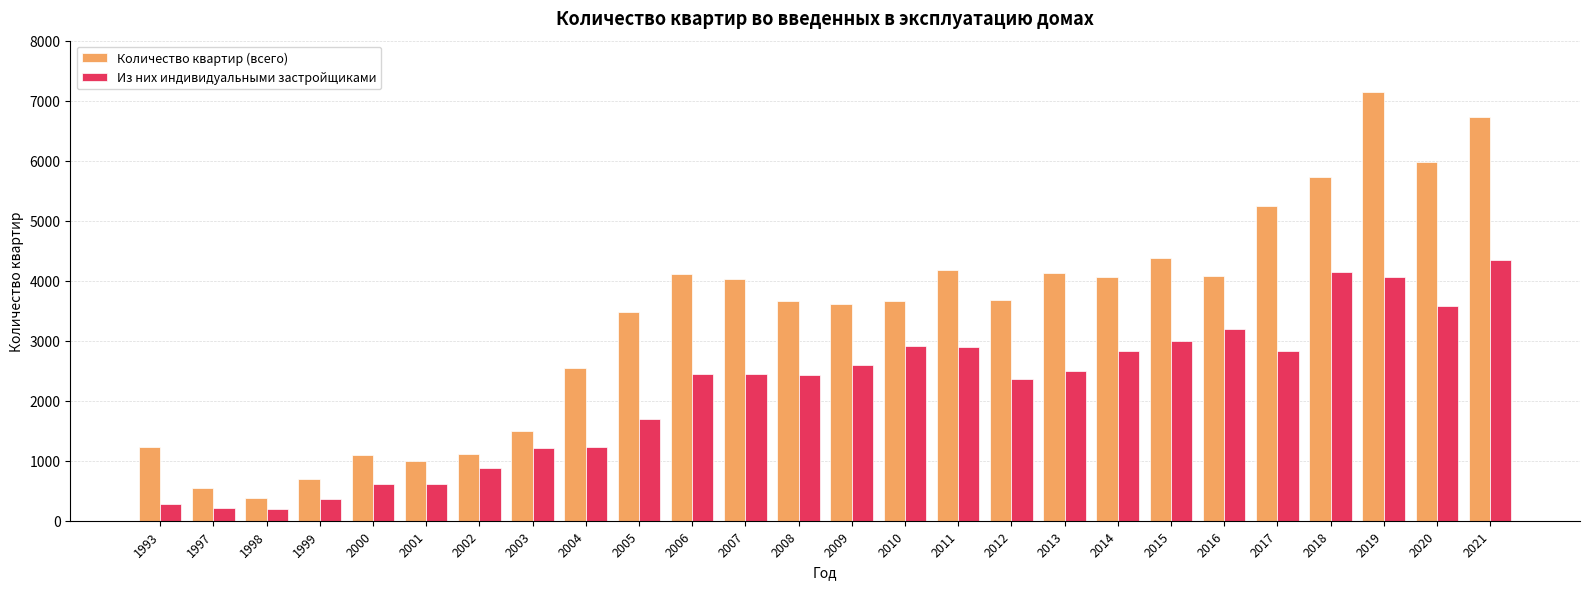

What is the difference between the maximum and second lowest values in the Количество квартир (всего) series?

6596